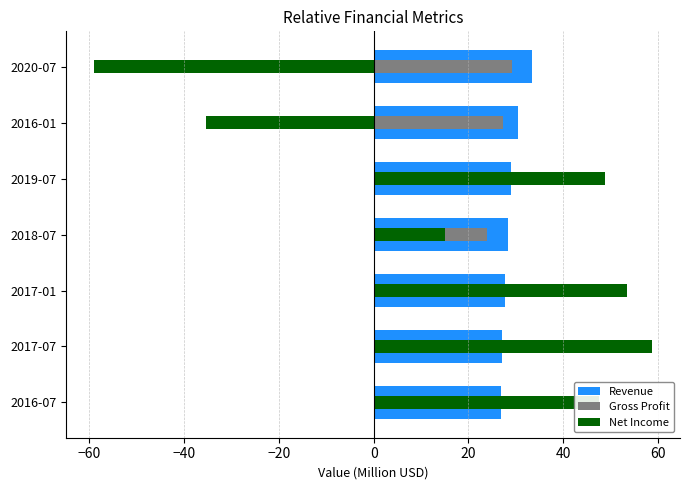

What is the value of the Revenue bar at the 4th from the left?

28.4